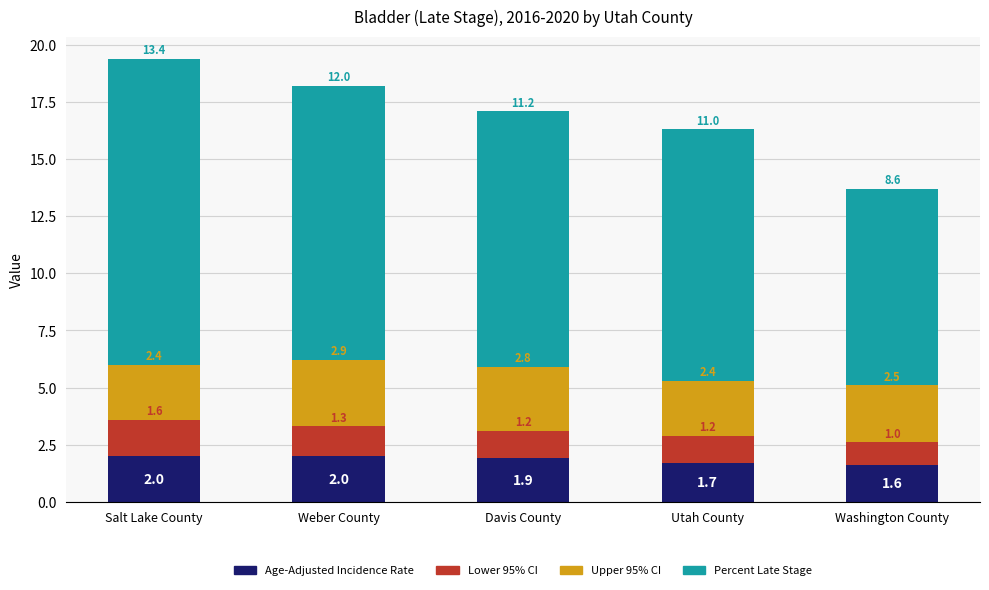

At which label does Age-Adjusted Incidence Rate reach its minimum?

Washington County